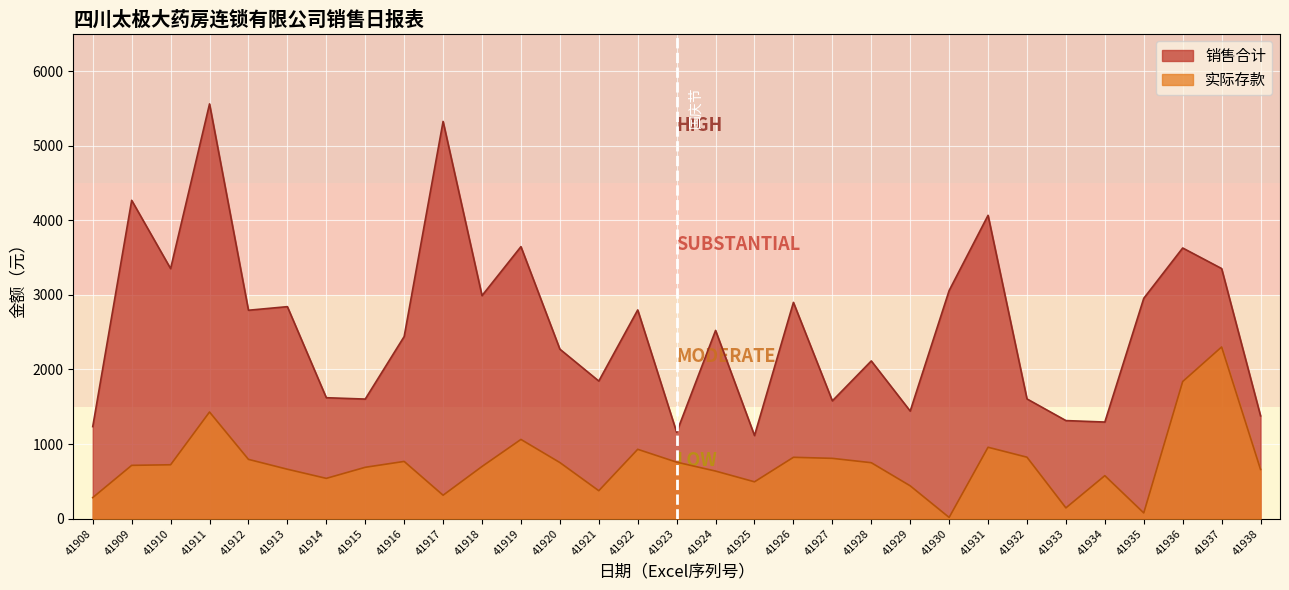

How many data points in 销售合计 are less than 2523?

15